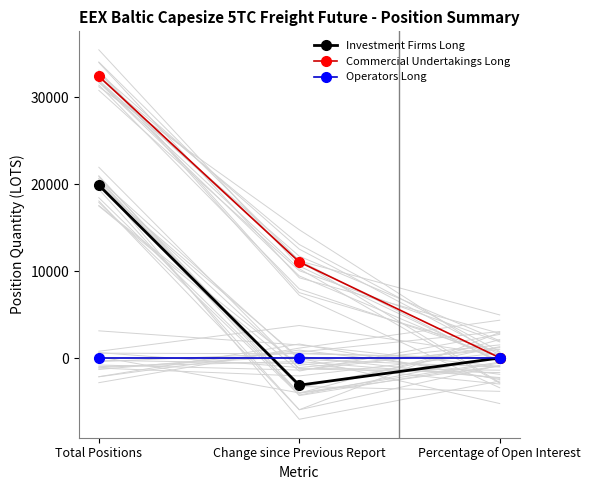

Reading left to right, what are all the values shown in this chart?

Investment Firms Long: 19907.2	-3089.0	38.0
Commercial Undertakings Long: 32429.5	11078.5	62.0
Operators Long: 0.0	0.0	0.0